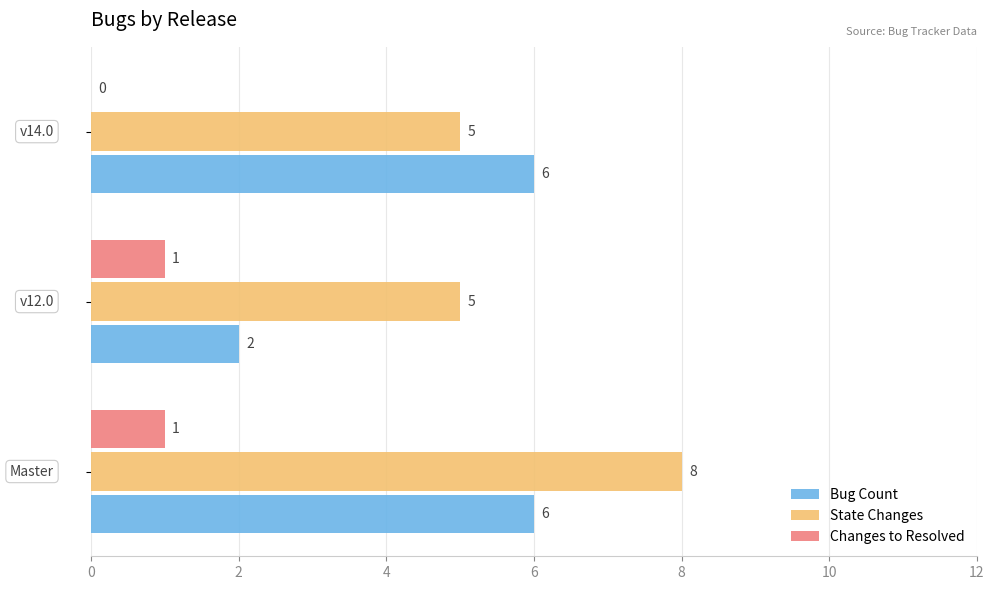

How many Changes to Resolved values are between 0 and 1?

3